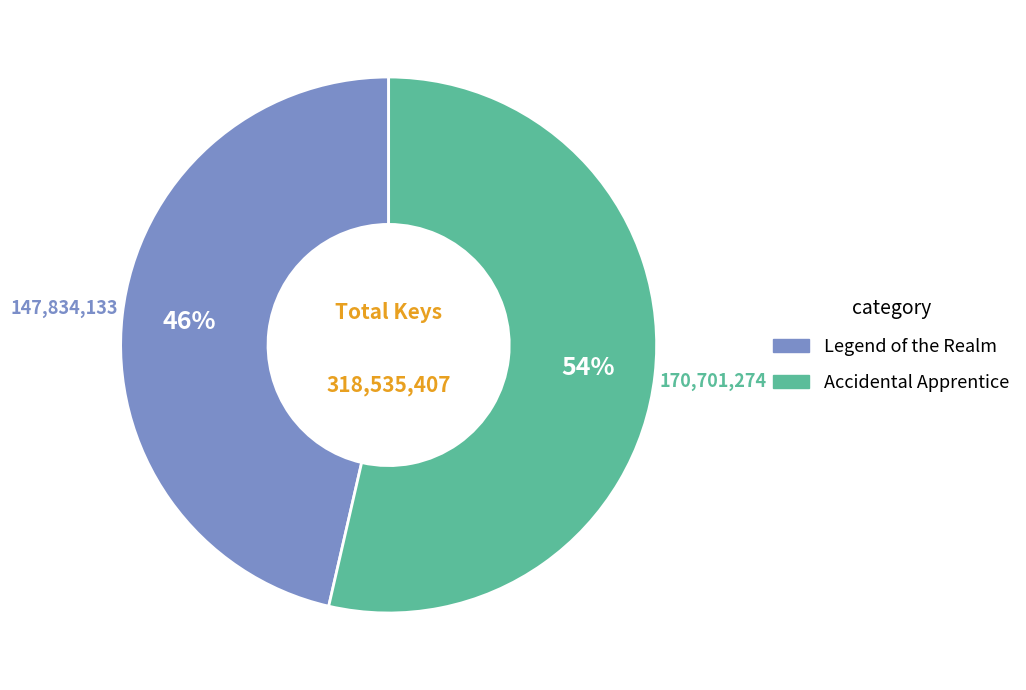

Which slice is the largest?

Accidental Apprentice